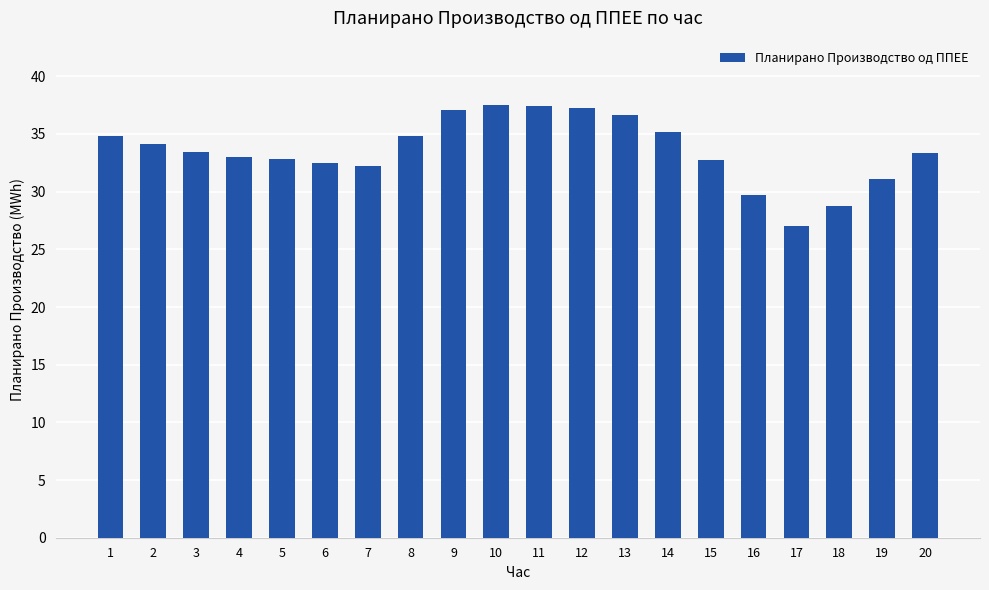

What is the difference between the maximum and second lowest values?

8.7